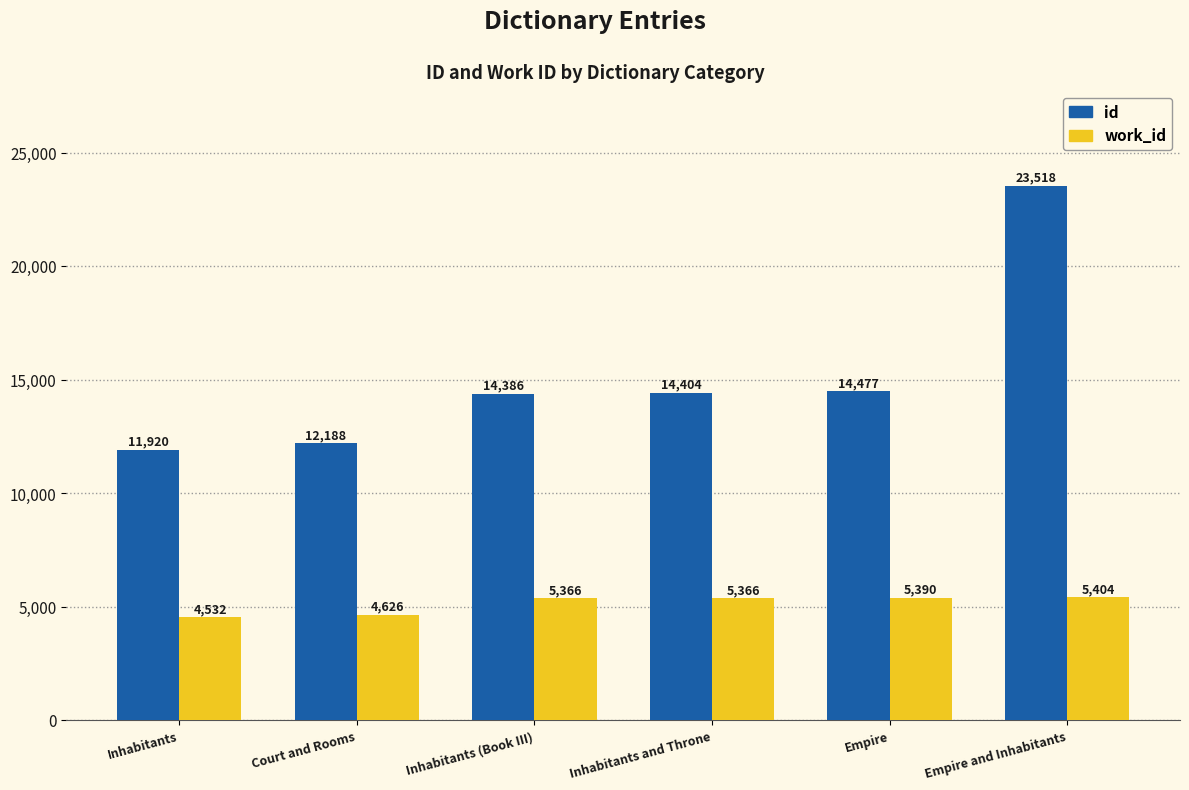

What are all the series names shown in the legend?

id, work_id